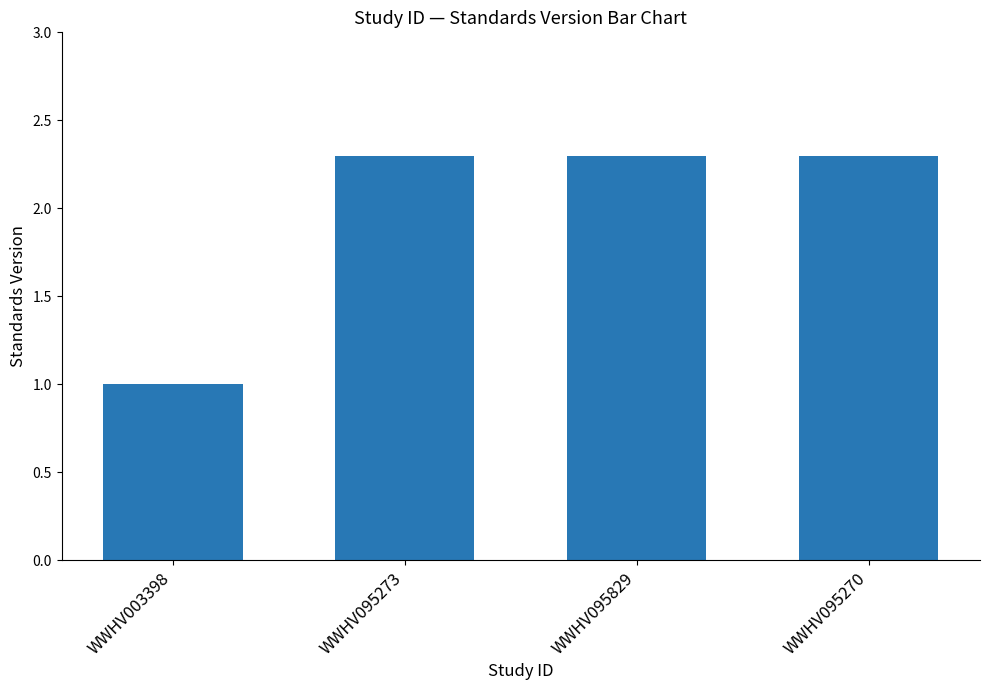

What position from the right is WWHV095829?

2